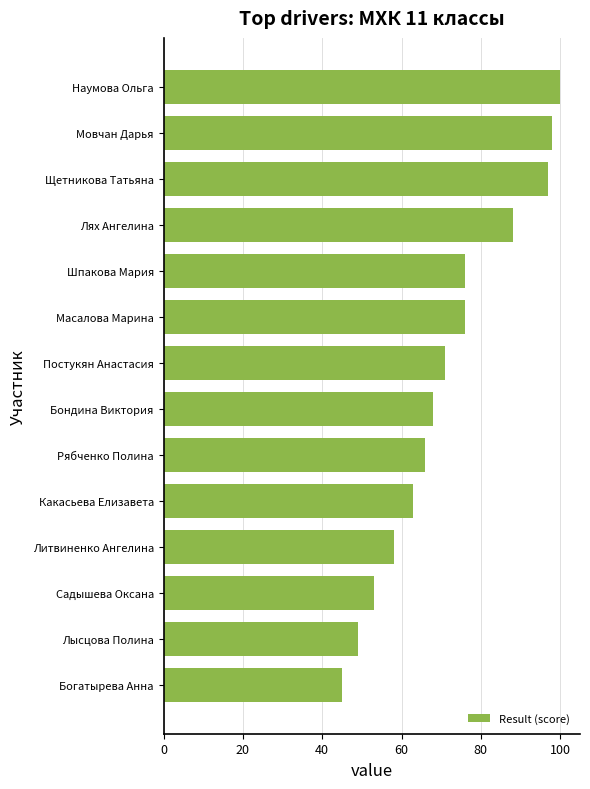

The value at Мовчан Дарья is 98. True or false?

True